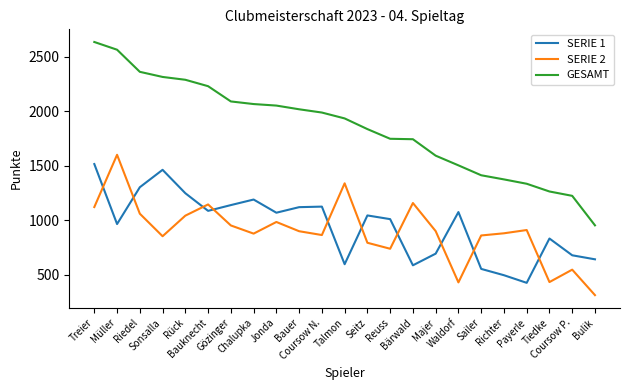

What are all the series names shown in the legend?

SERIE 1, SERIE 2, GESAMT